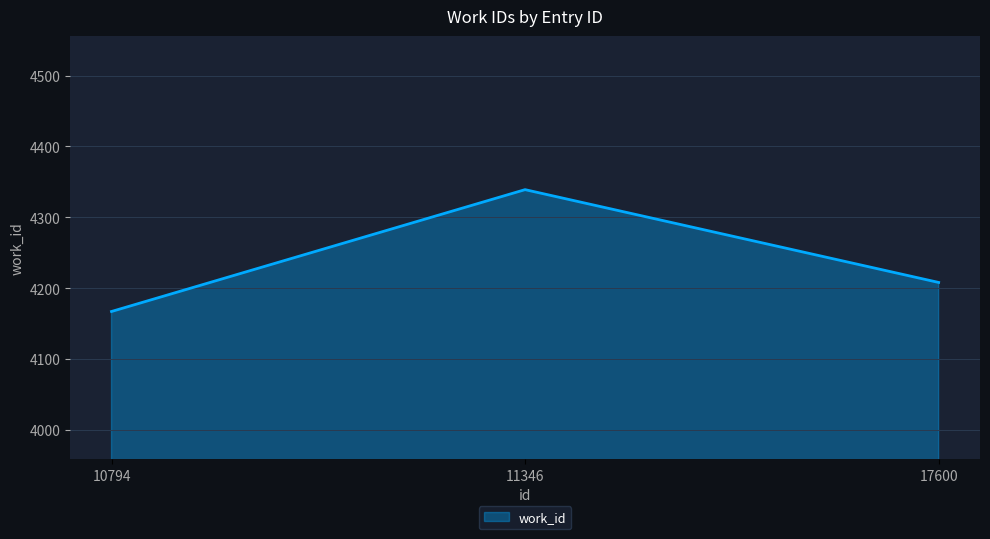

What is the change in value from 11346 to 17600?

-131